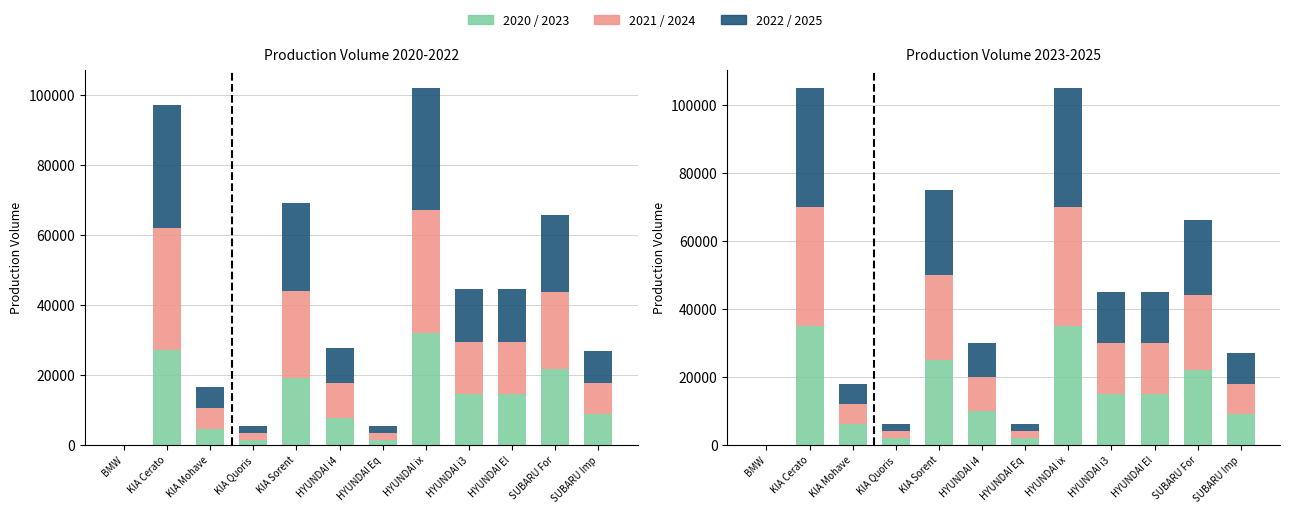

At how many categories does at least one series exceed 29442?

2